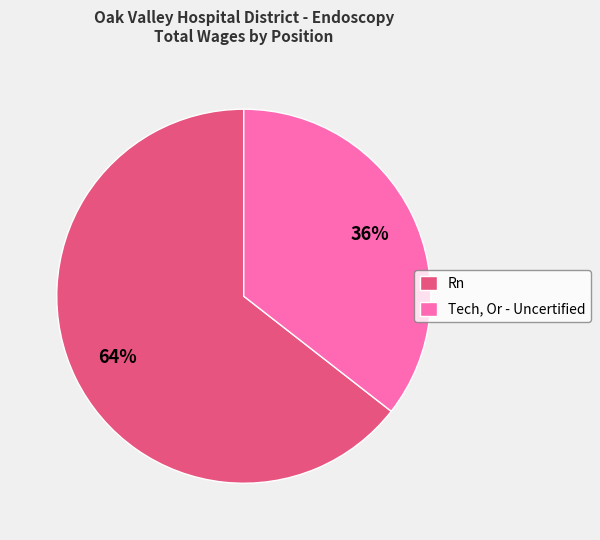

Is it true that Rn is 64% of the pie?

True